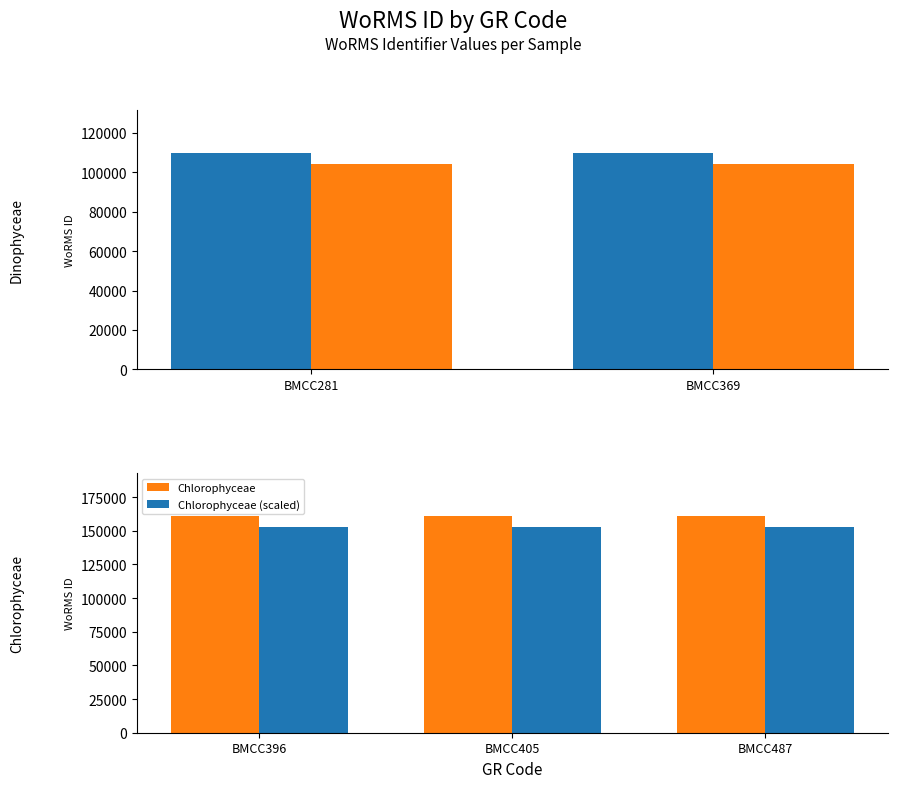

Between BMCC405 and BMCC369, which is larger?

BMCC405